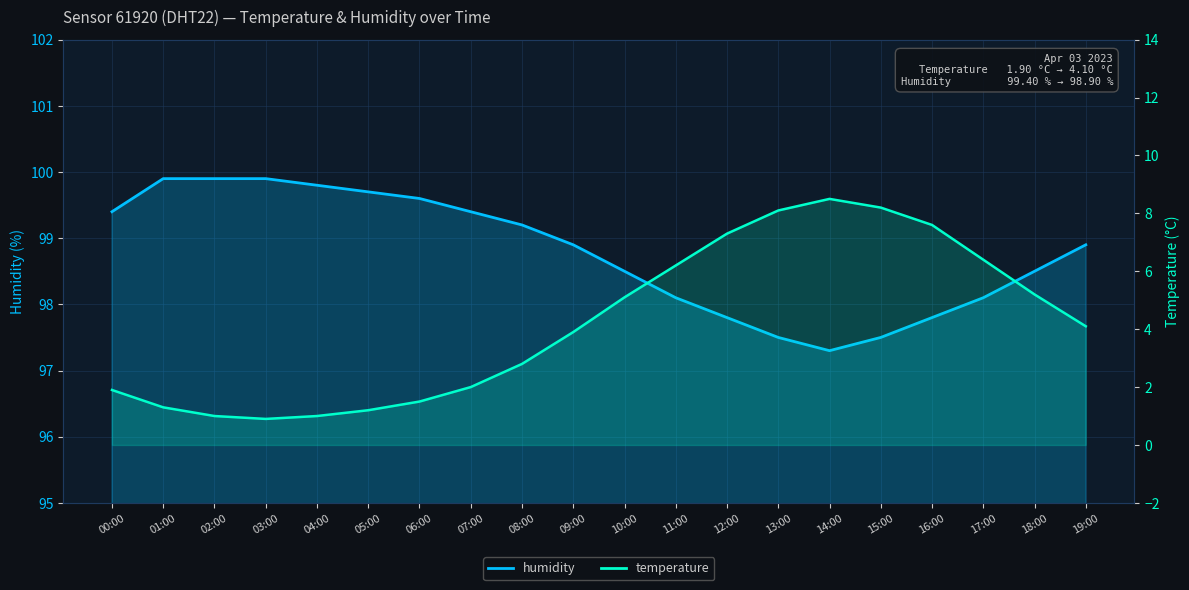

Which category has the highest value across all series?

01:00